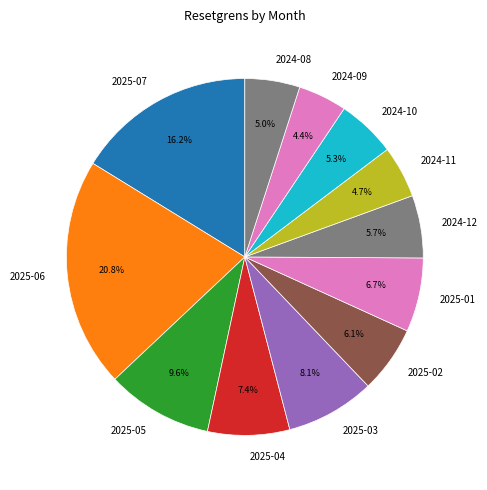

Which slice is the largest?

2025-06